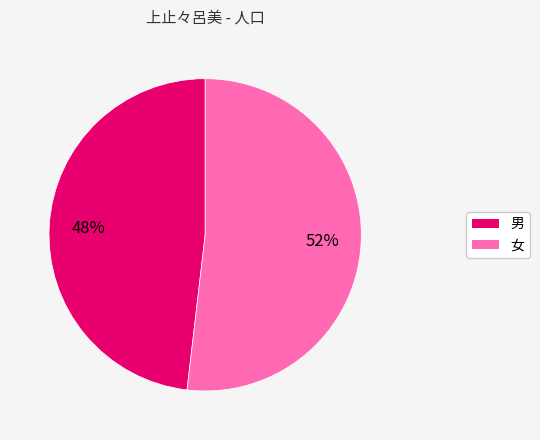

What percentage is the 女 slice, to the nearest percent?

52%